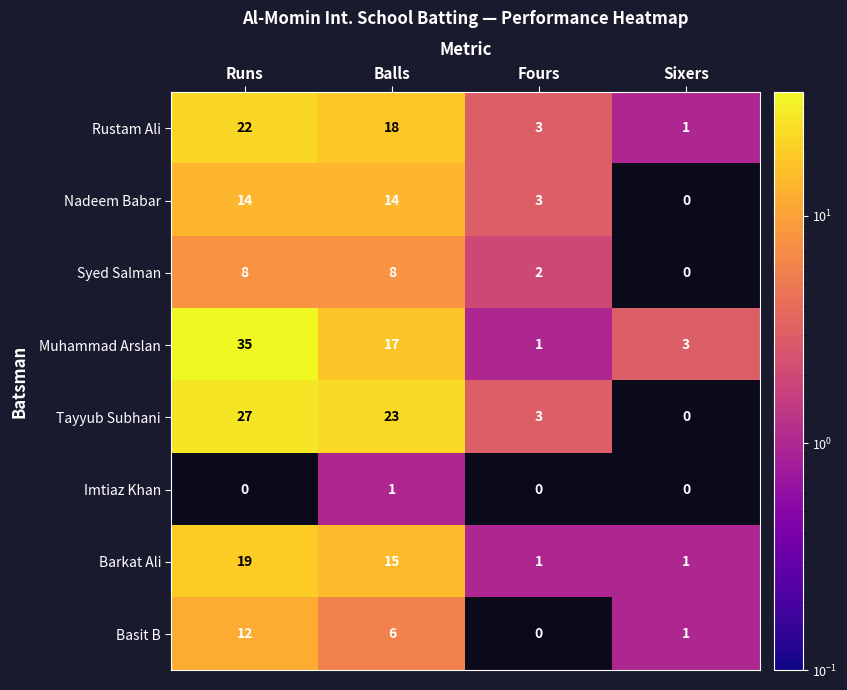

Rank the series by their maximum value, from highest to lowest.

Muhammad Arslan, Tayyub Subhani, Rustam Ali, Barkat Ali, Nadeem Babar, Basit B, Syed Salman, Imtiaz Khan